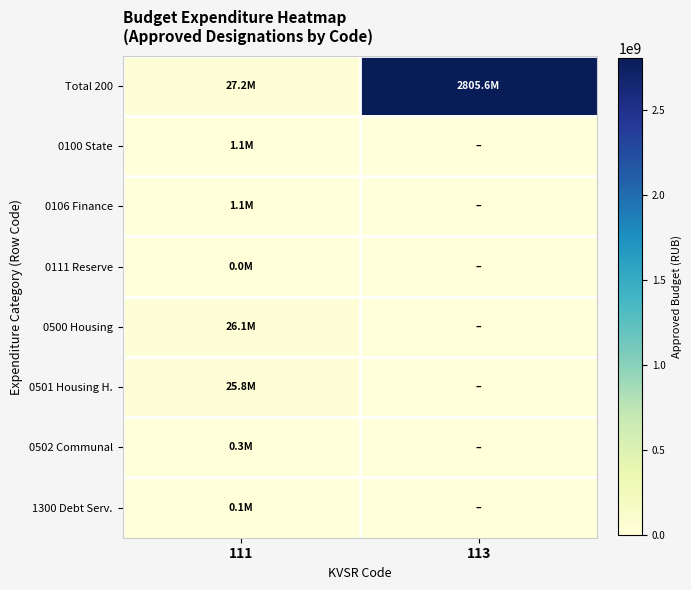

Reading right to left, extract all data points from this chart.

Total 200: 113=2805616485.5	111=27243777.5
0100 State: 113=0.0	111=1124840.0
0106 Finance: 113=0.0	111=1085400.0
0111 Reserve: 113=0.0	111=39440.0
0500 Housing: 113=0.0	111=26051442.9
0501 Housing H.: 113=0.0	111=25801401.4
0502 Communal: 113=0.0	111=250041.5
1300 Debt Serv.: 113=0.0	111=67494.6